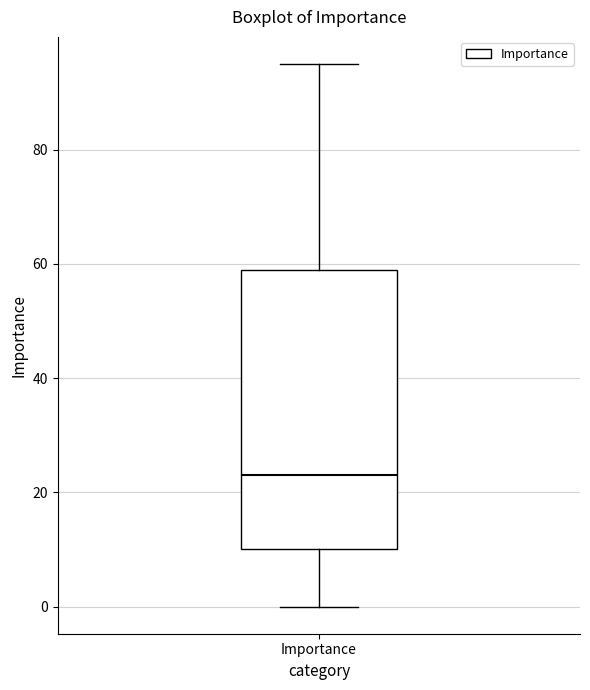

Read this box plot against the y-axis: the position of the median line, the range covered by the box, and the ends of both whiskers. The values are not printed on the chart, so give them approximately, as read against the axis.

median 24, box 10 to 60, whiskers 0 to 96